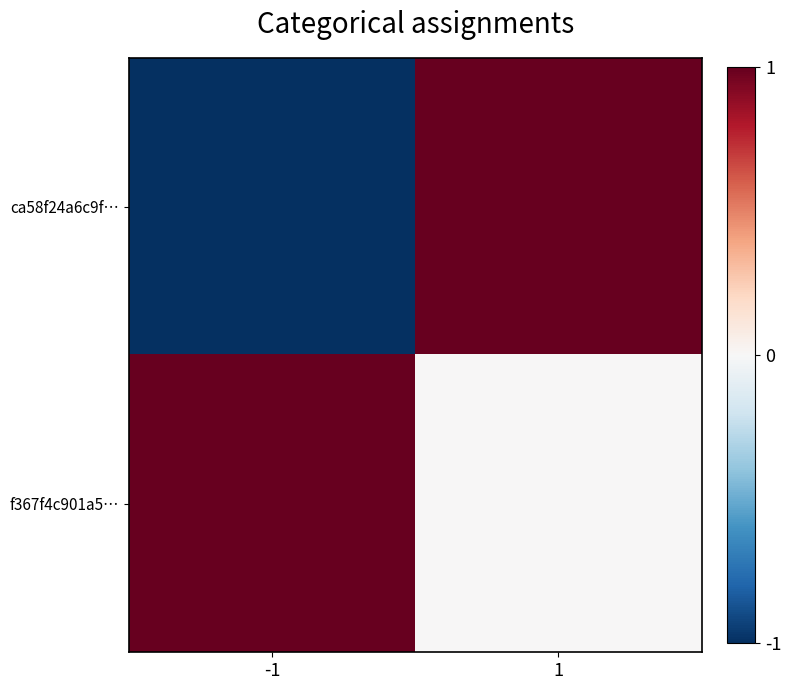

At which category is the sum across all series the highest?

1